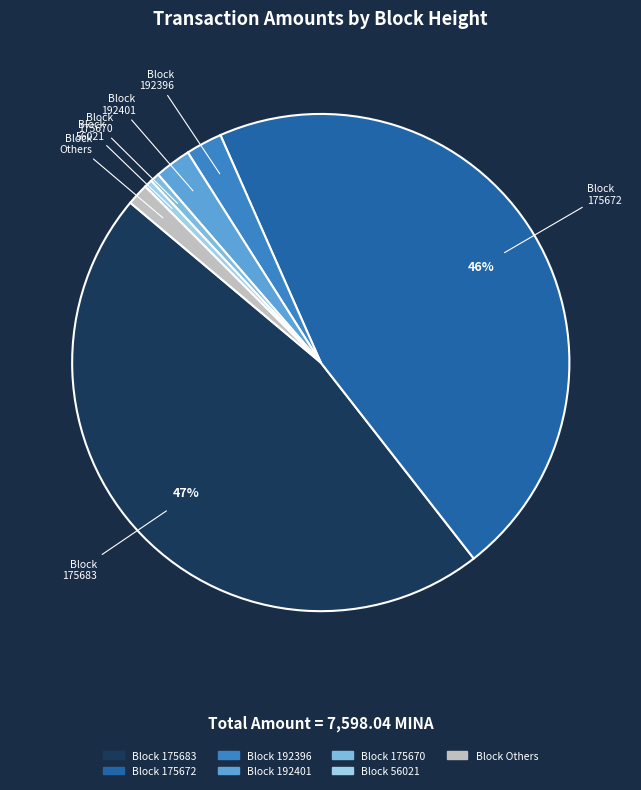

To the nearest percent, what is the difference between the largest and smallest slice percentages?

46%